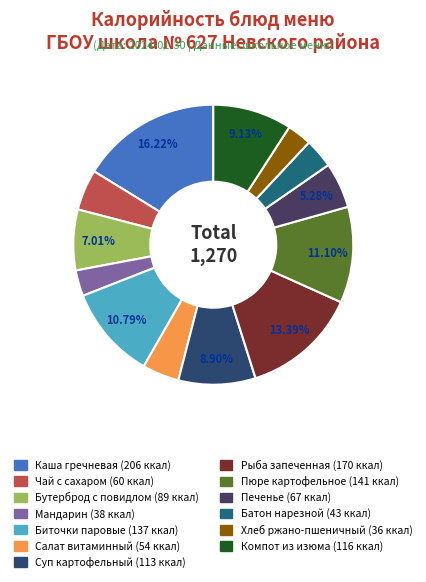

The Биточки паровые slice represents 19% of the pie. True or false?

False